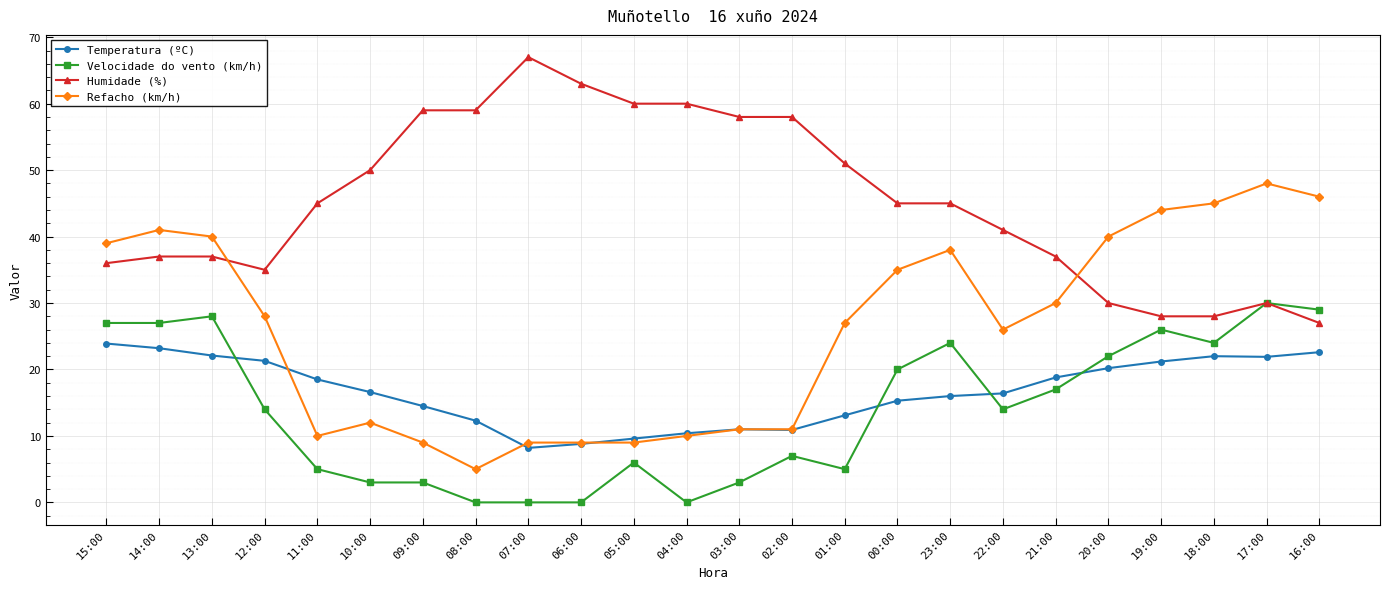

What is the label of the 10th point from the left?

06:00